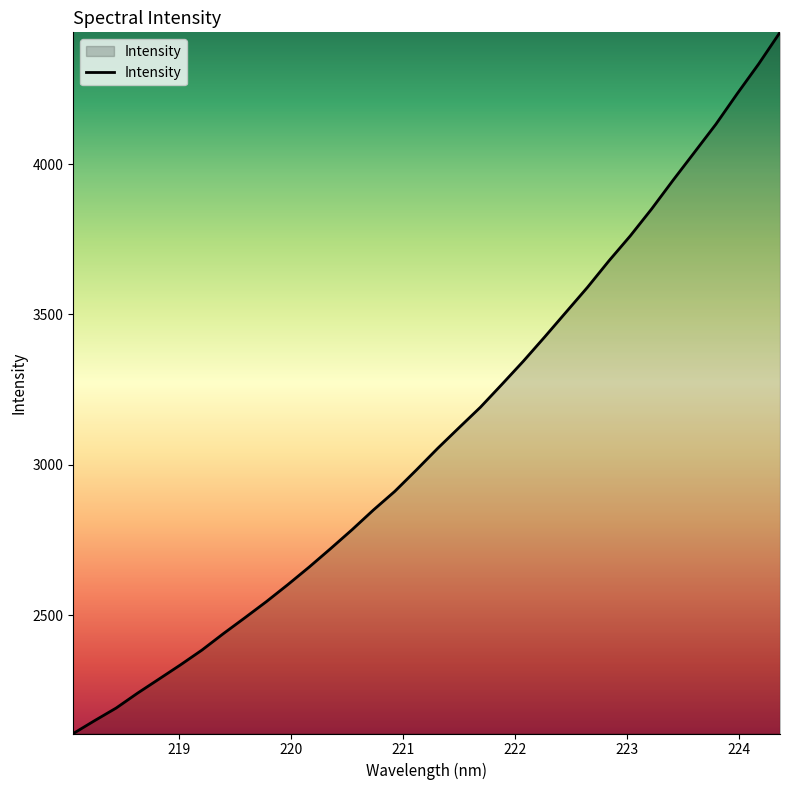

What is the average value?

3105.5